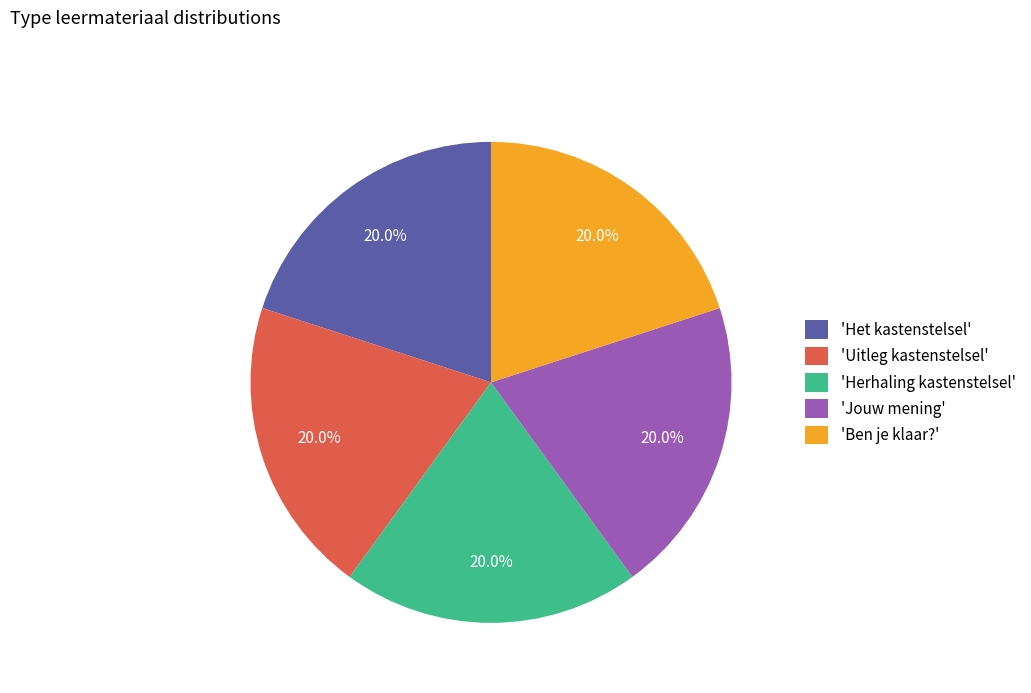

What is the ratio of the value at 'Jouw mening' to the value at 'Uitleg kastenstelsel'?

1.0